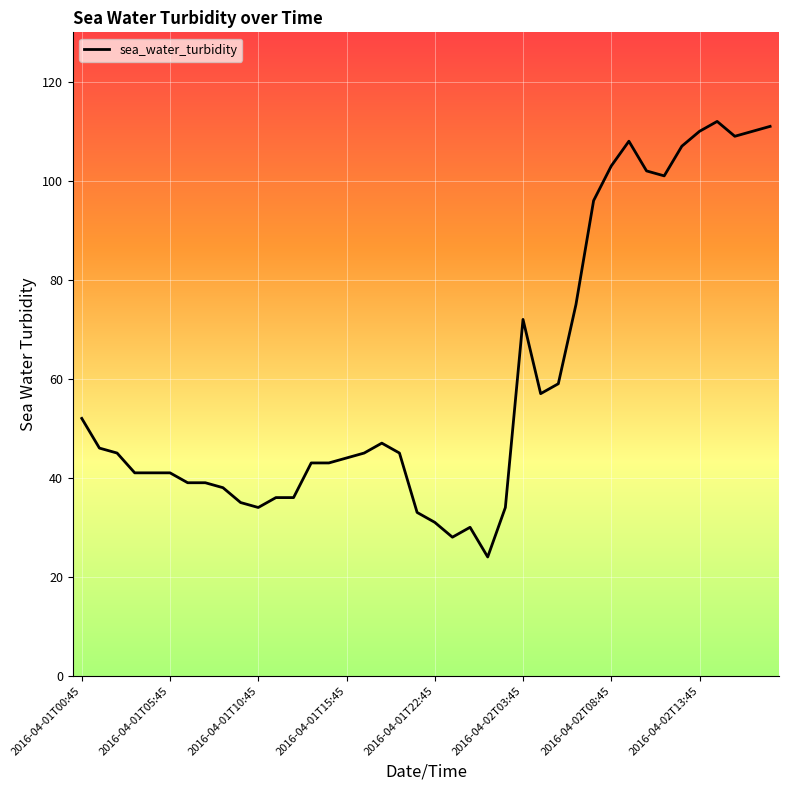

What is the minimum value shown in the chart?

24